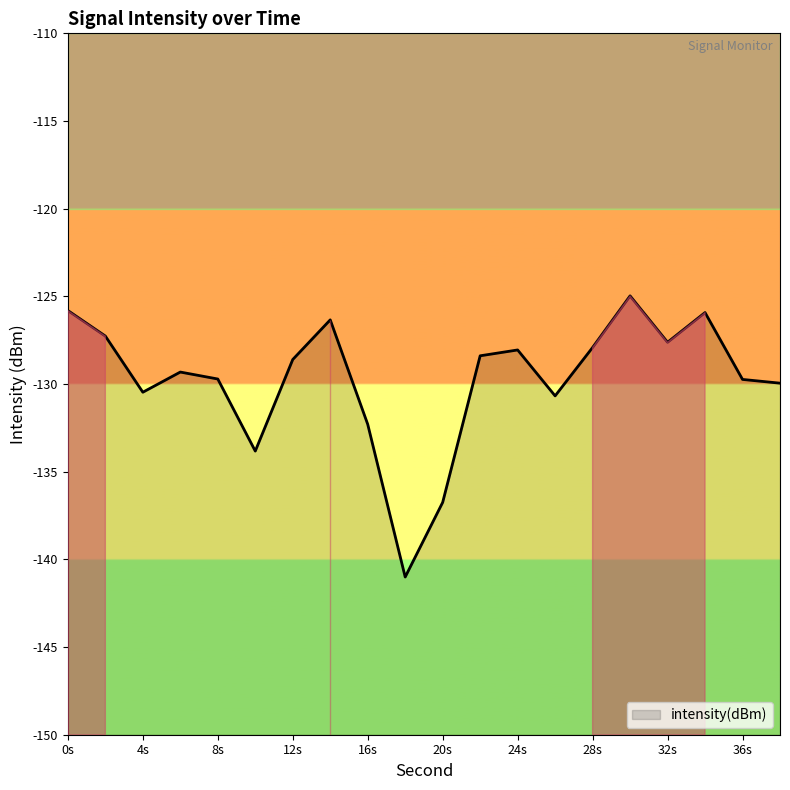

Read the value at 18.

-141.0